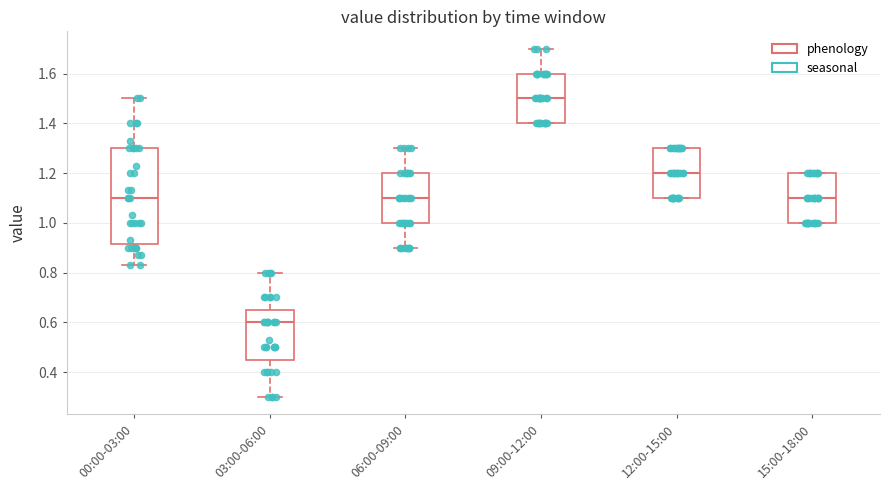

Where does the upper whisker of the box for 03:00-06:00 end on the y-axis? The values are not printed on the chart, so give them approximately, as read against the axis.

0.80